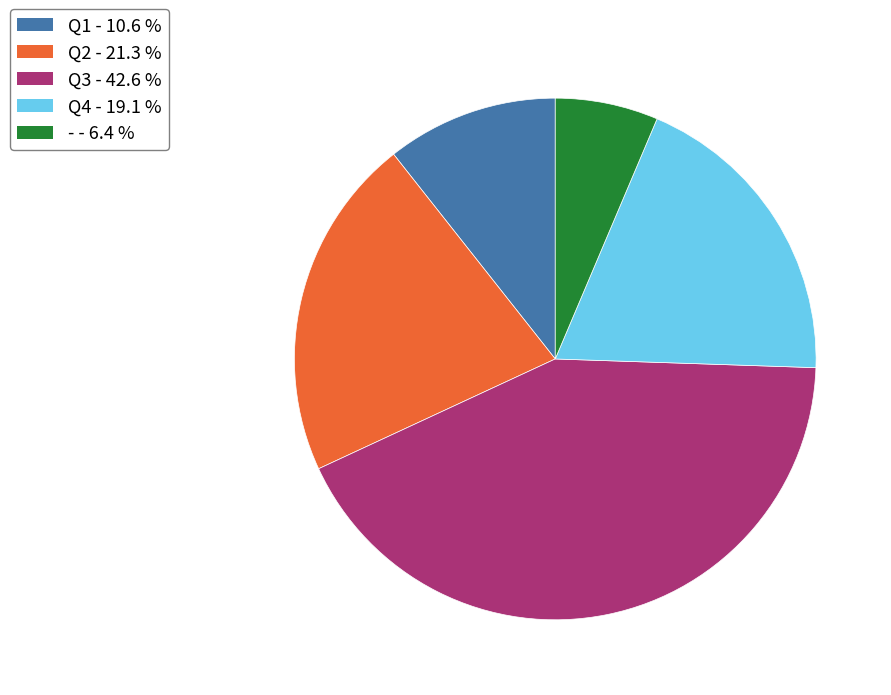

Rank the categories by value from highest to lowest.

Q3, Q2, Q4, Q1, -